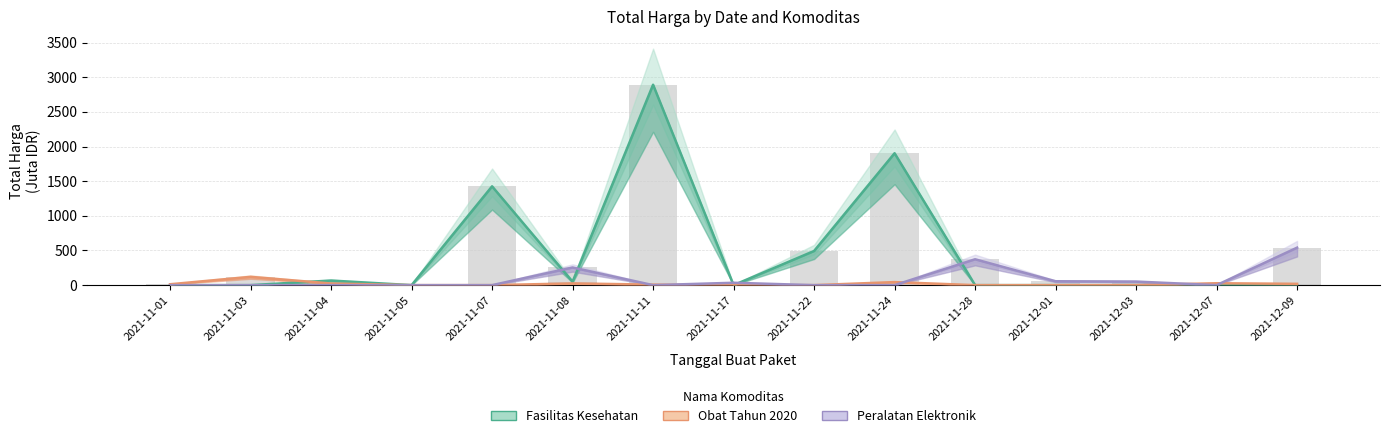

What are all the series names shown in the legend?

Fasilitas Kesehatan, Obat Tahun 2020, Peralatan Elektronik